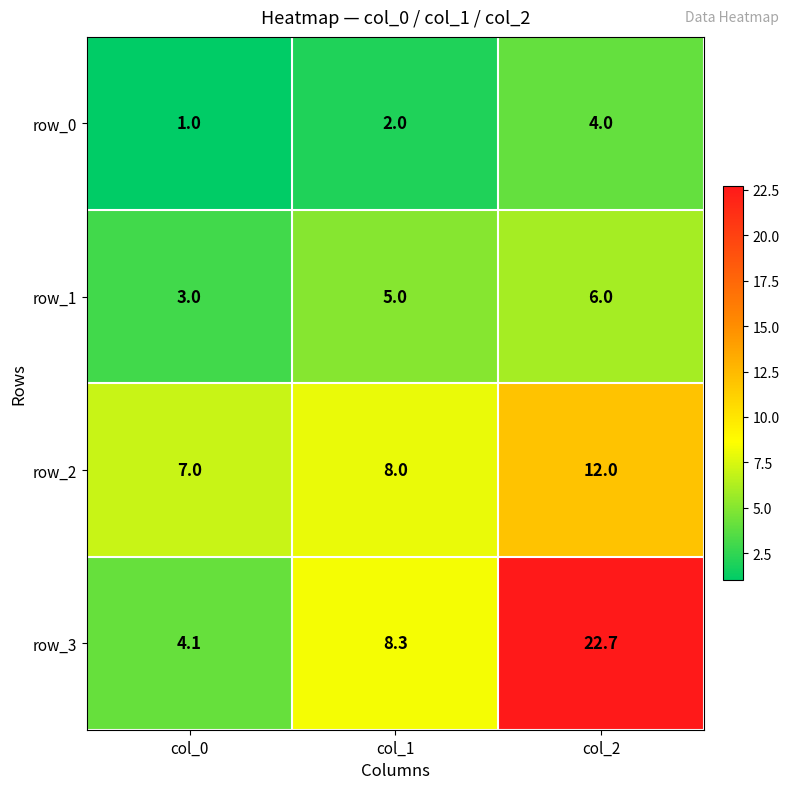

Which series has the widest spread of values?

row_3